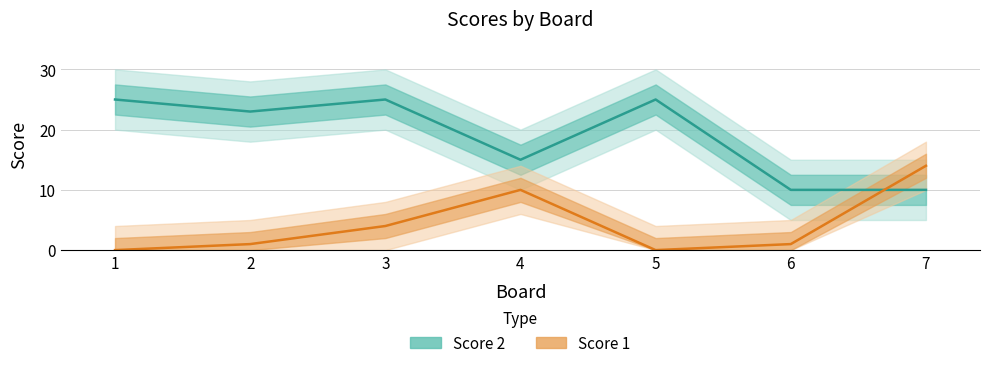

What is the maximum value for Score 1?

14